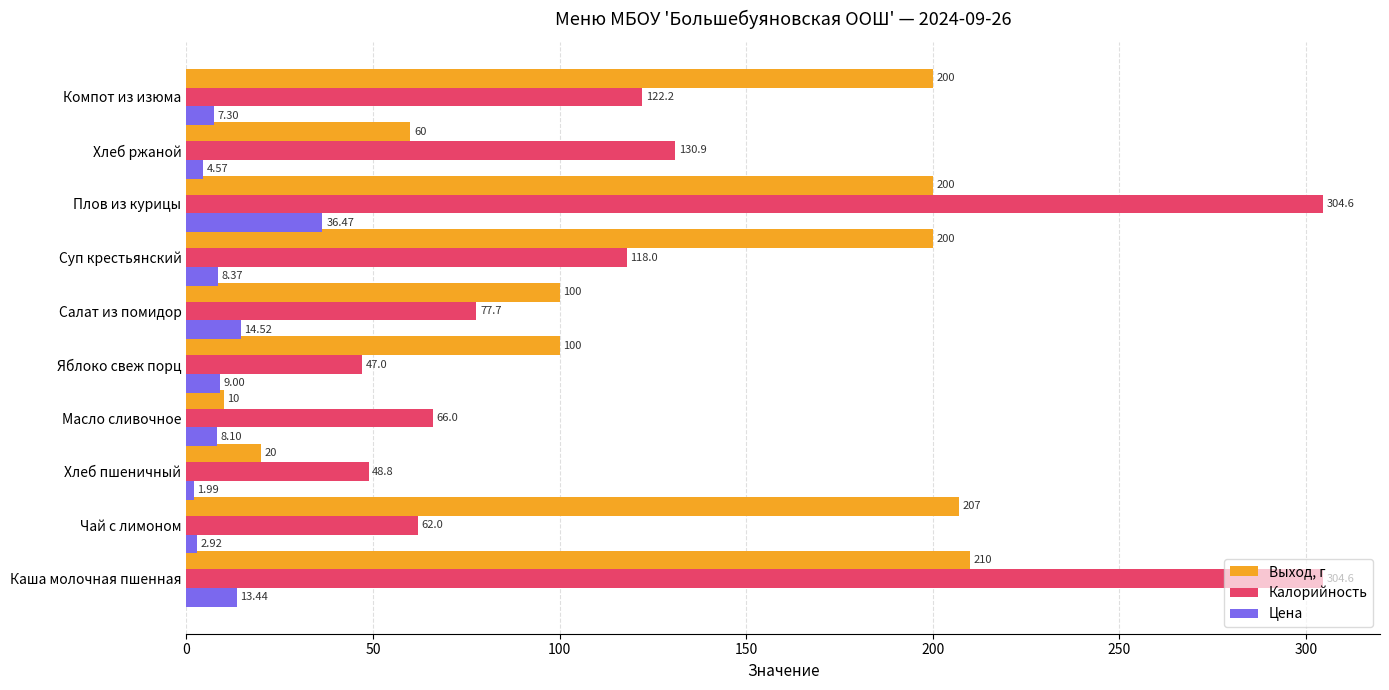

Which series changed the most between Плов из курицы and Компот из изюма?

Калорийность